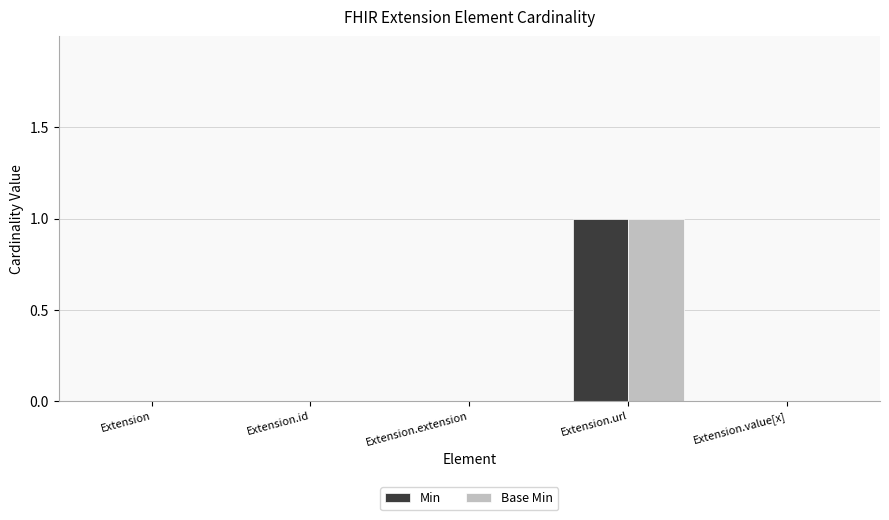

How many groups of bars are there?

5